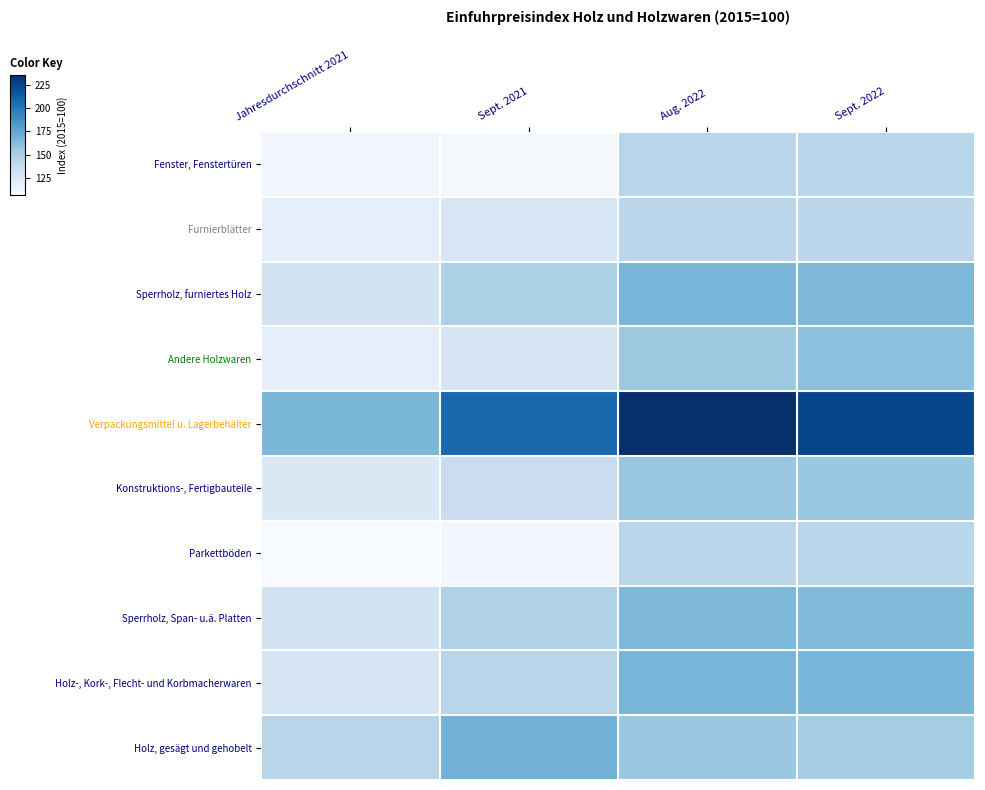

Reading right to left, extract all data points from this chart.

Holz, gesägt und gehobelt: Sept. 2022=152.3	Aug. 2022=155.7	Sept. 2021=168.7	Jahresdurchschnitt 2021=144.2
Holz-, Kork-, Flecht- und Korbmacherwaren: Sept. 2022=166.2	Aug. 2022=166.8	Sept. 2021=144.2	Jahresdurchschnitt 2021=128.4
Sperrholz, Span- u.ä. Platten: Sept. 2022=163.4	Aug. 2022=165.2	Sept. 2021=147.6	Jahresdurchschnitt 2021=130.6
Parkettböden: Sept. 2022=143.8	Aug. 2022=143.8	Sept. 2021=109.9	Jahresdurchschnitt 2021=106.5
Konstruktions-, Fertigbauteile: Sept. 2022=156.5	Aug. 2022=156.7	Sept. 2021=135.9	Jahresdurchschnitt 2021=124.9
Verpackungsmittel u. Lagerbehälter: Sept. 2022=224.2	Aug. 2022=235.8	Sept. 2021=208.0	Jahresdurchschnitt 2021=166.0
Andere Holzwaren: Sept. 2022=160.1	Aug. 2022=155.1	Sept. 2021=128.2	Jahresdurchschnitt 2021=118.4
Sperrholz, furniertes Holz: Sept. 2022=165.1	Aug. 2022=167.0	Sept. 2021=149.3	Jahresdurchschnitt 2021=131.6
Furnierblätter: Sept. 2022=142.7	Aug. 2022=142.9	Sept. 2021=127.4	Jahresdurchschnitt 2021=117.9
Fenster, Fenstertüren: Sept. 2022=144.2	Aug. 2022=144.2	Sept. 2021=109.1	Jahresdurchschnitt 2021=110.9